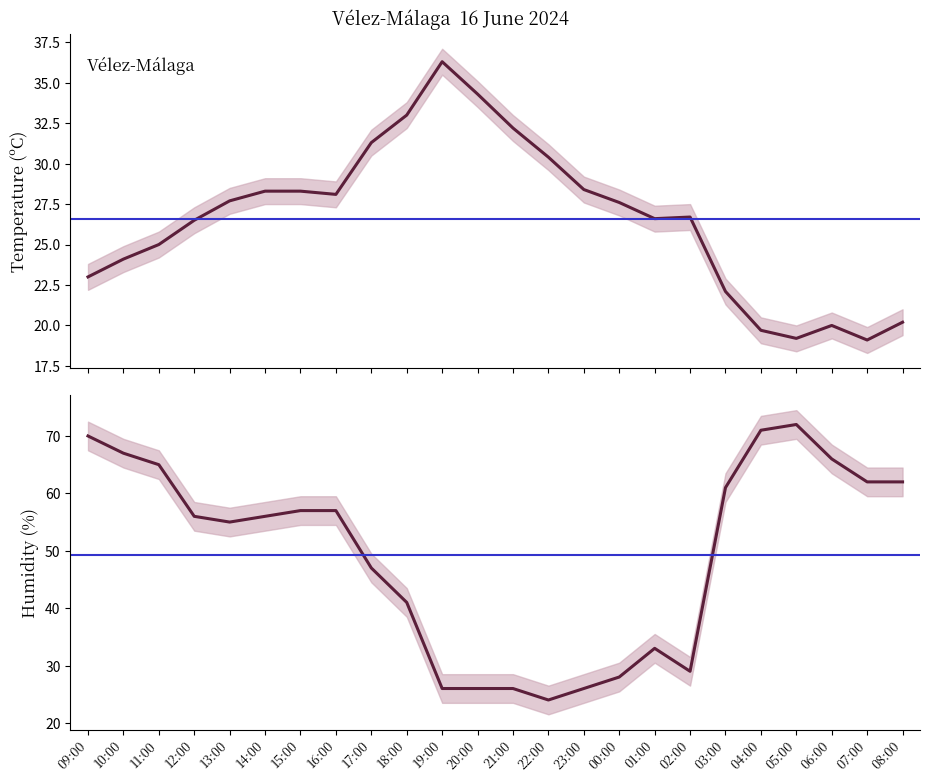

Rank the series by their maximum value, from lowest to highest.

Temperature (C), Humidity (%)